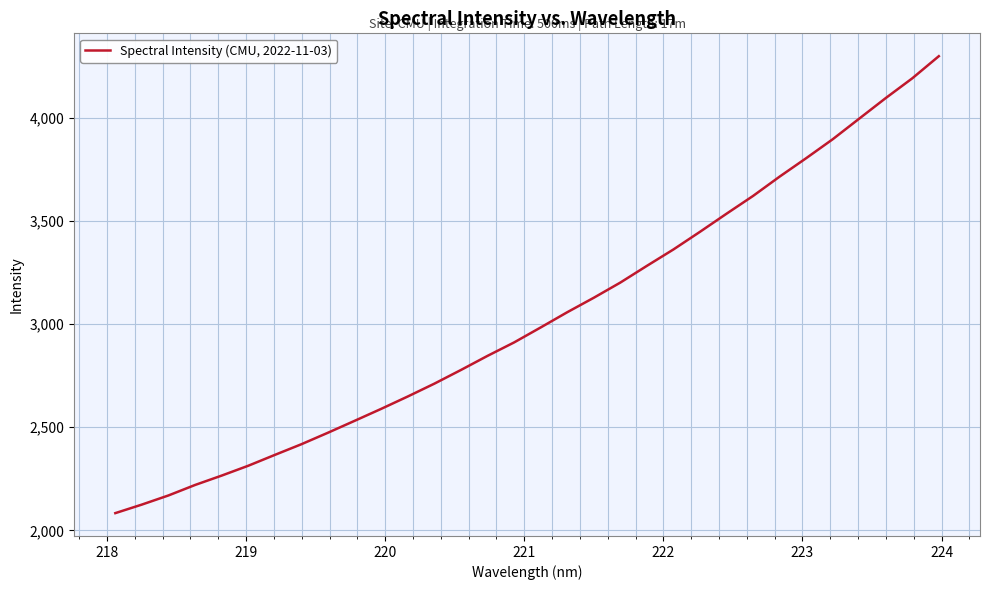

What is the maximum value shown in the chart?

4297.6